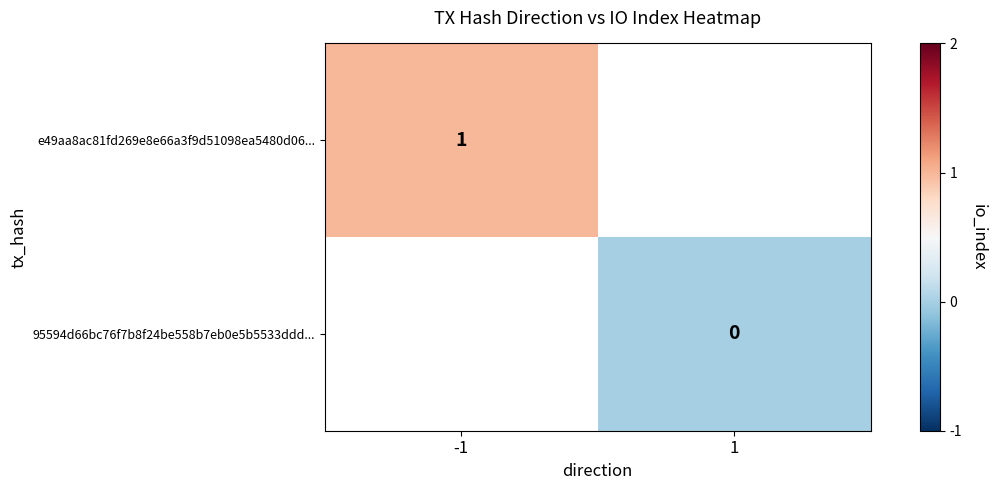

Is the value of 95594d66bc76f7b8f24be558b7eb0e5b5533ddd... at 1 greater than the value of e49aa8ac81fd269e8e66a3f9d51098ea5480d06... at -1?

No